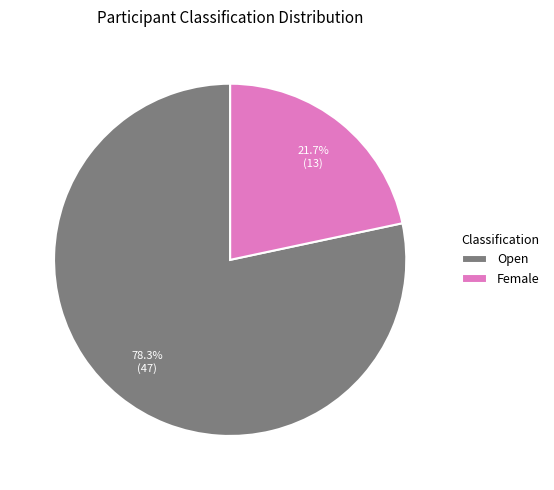

Rank the categories by value from lowest to highest.

Female, Open